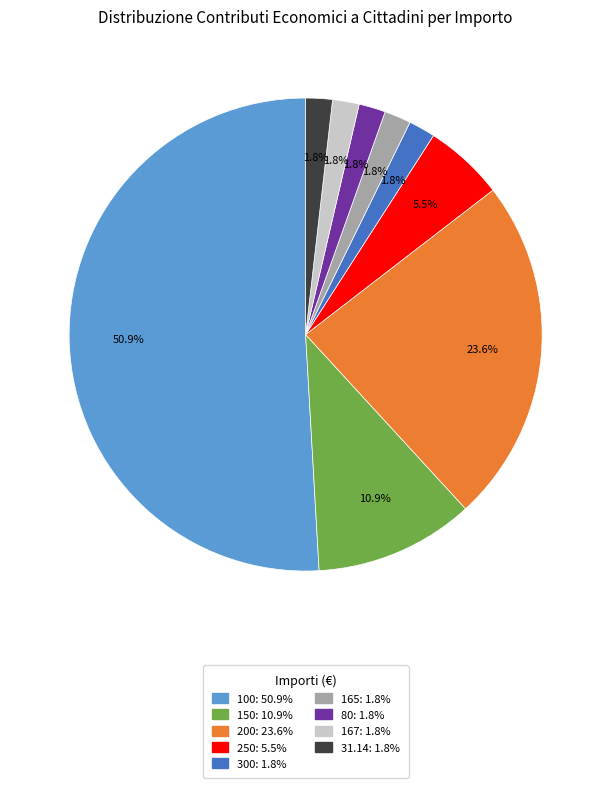

To the nearest percent, what is the average slice percentage?

11%